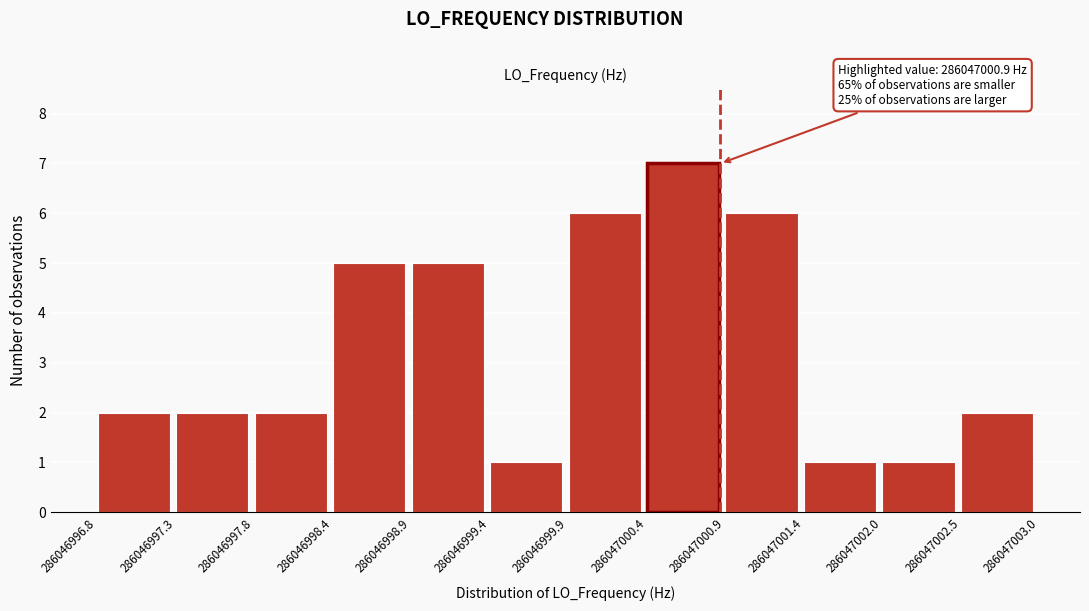

Reading left to right, what are all the values shown in this chart?

2	2	2	5	5	1	6	7	6	1	1	2